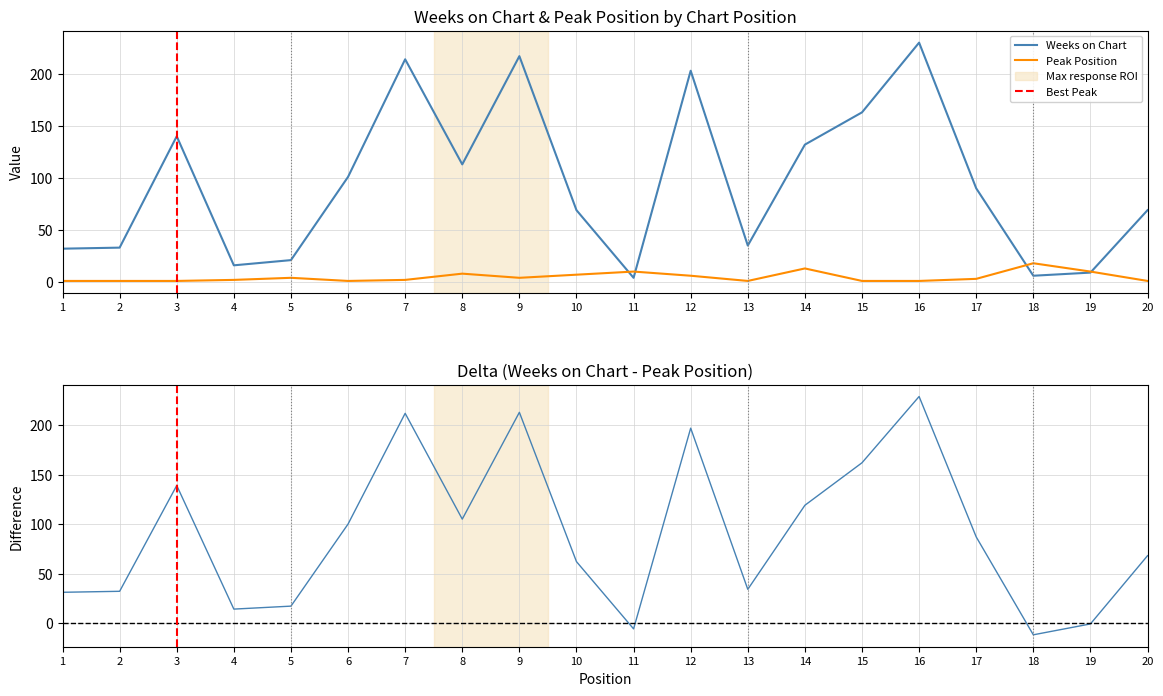

What is the difference between the highest and lowest values at 20?

68